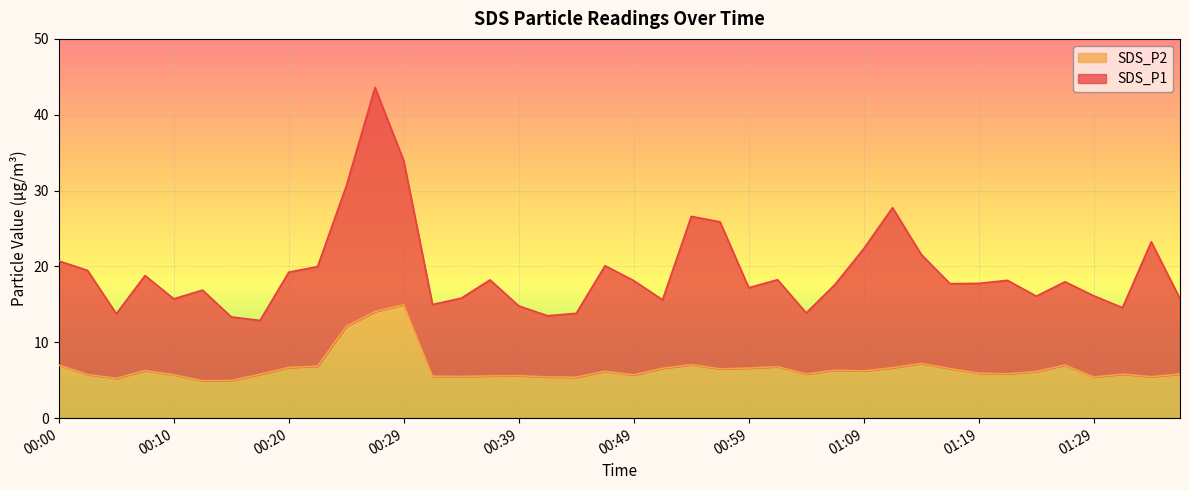

How many values in the SDS_P2 series exceed 6?

20